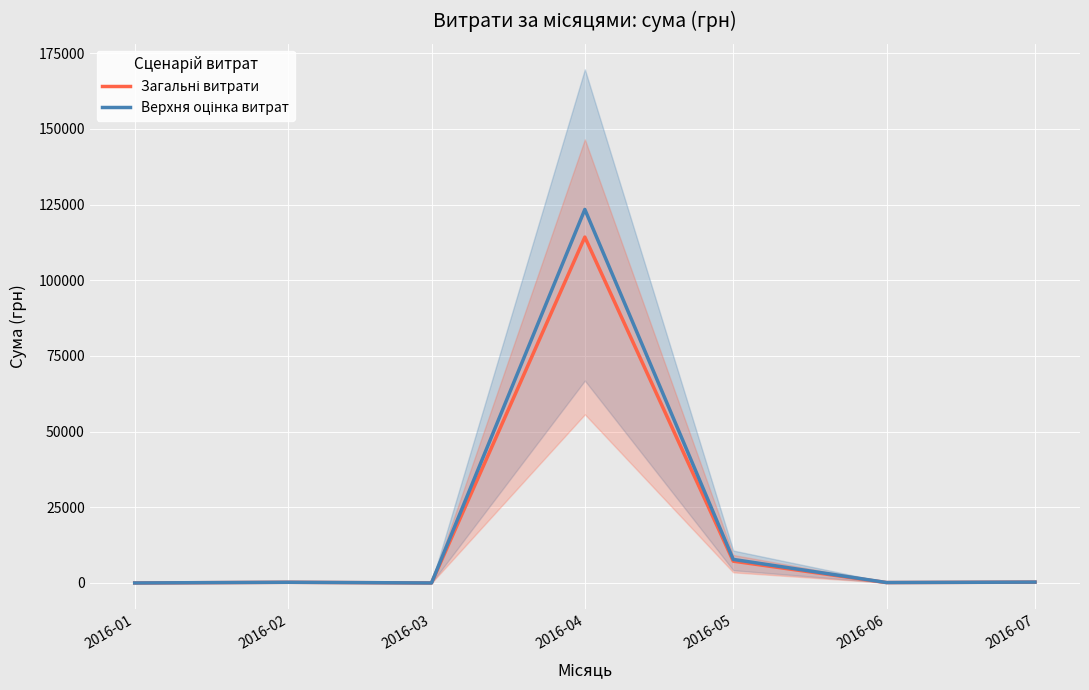

How many distinct data groups are displayed?

2